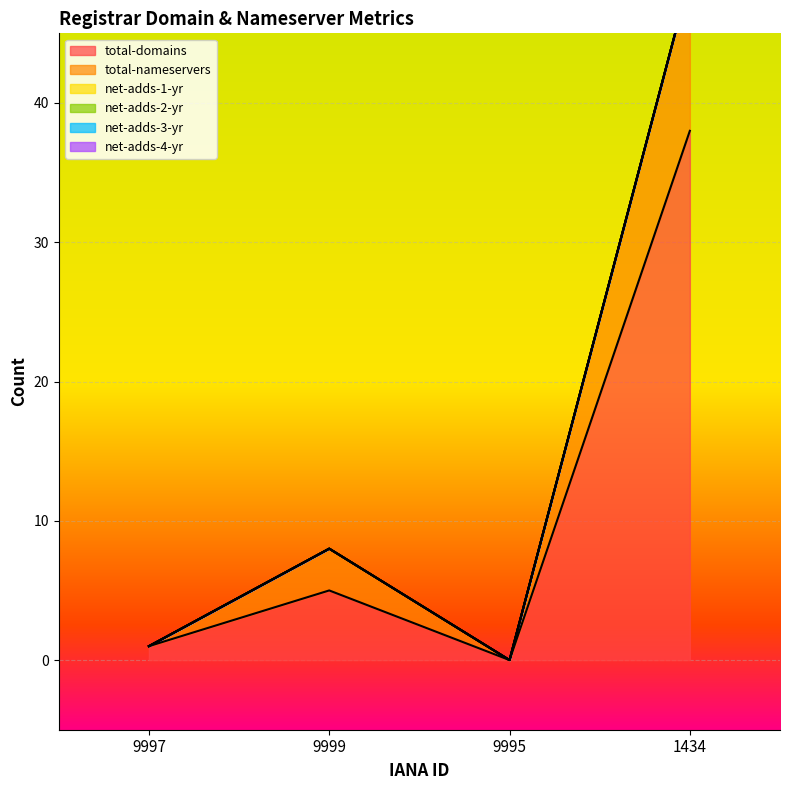

Reading left to right, what are all the values shown in this chart?

total-domains: 9997=1	9999=5	9995=0	1434=38
total-nameservers: 9997=0	9999=3	9995=0	1434=11
net-adds-1-yr: 9997=0	9999=0	9995=0	1434=0
net-adds-2-yr: 9997=0	9999=0	9995=0	1434=0
net-adds-3-yr: 9997=0	9999=0	9995=0	1434=0
net-adds-4-yr: 9997=0	9999=0	9995=0	1434=0